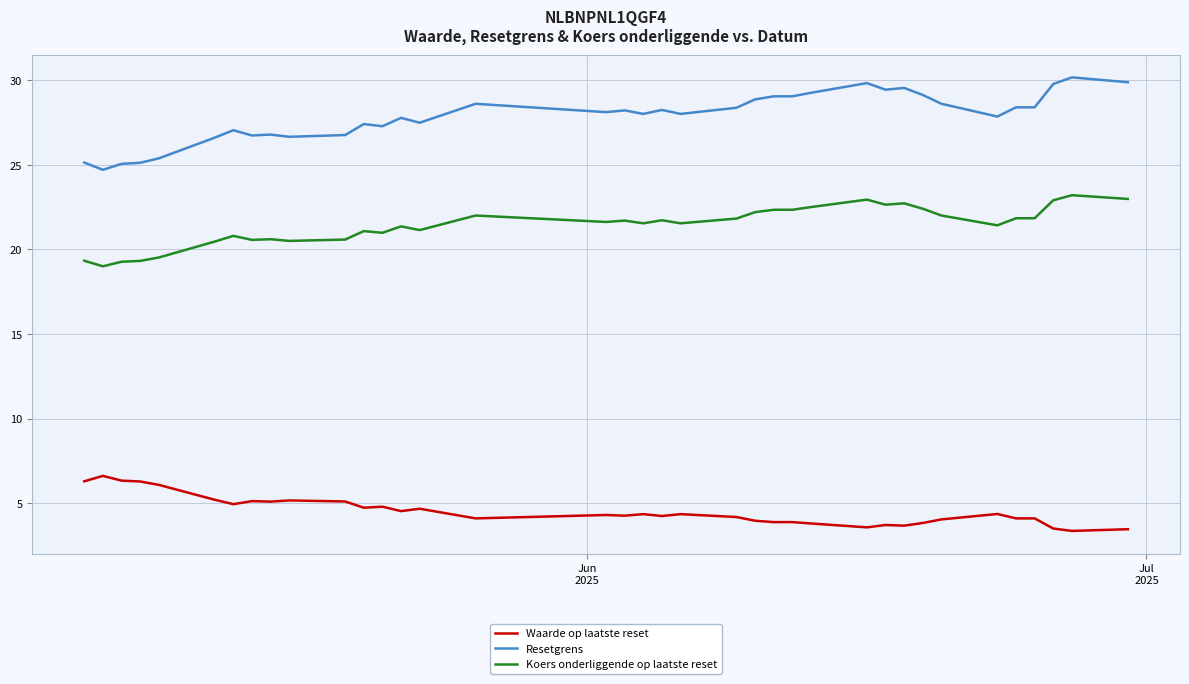

What is the difference between the maximum and minimum values in the Resetgrens series?

5.5